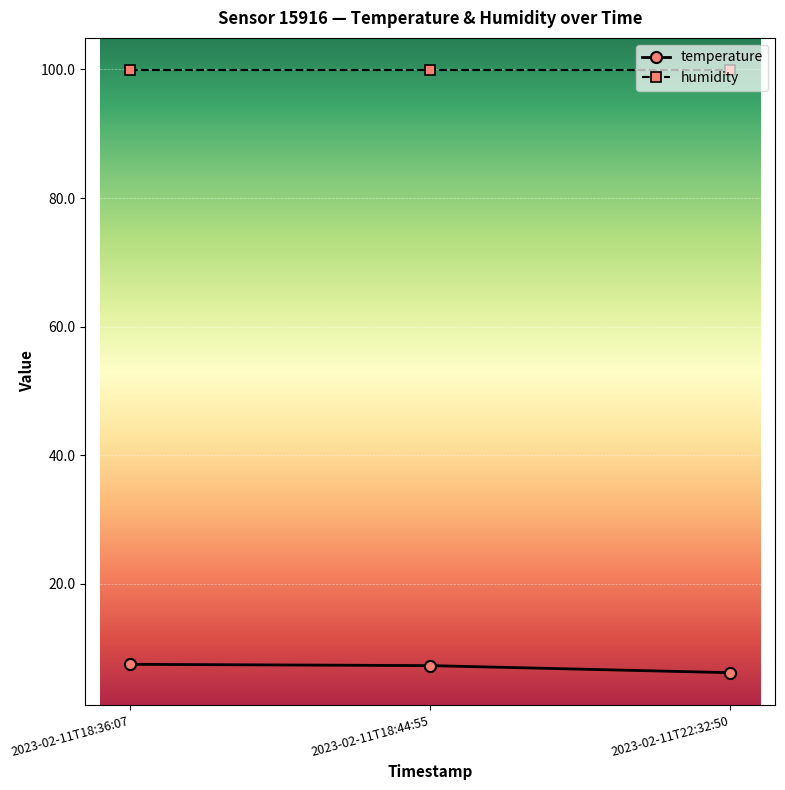

What is the maximum value for humidity?

99.9